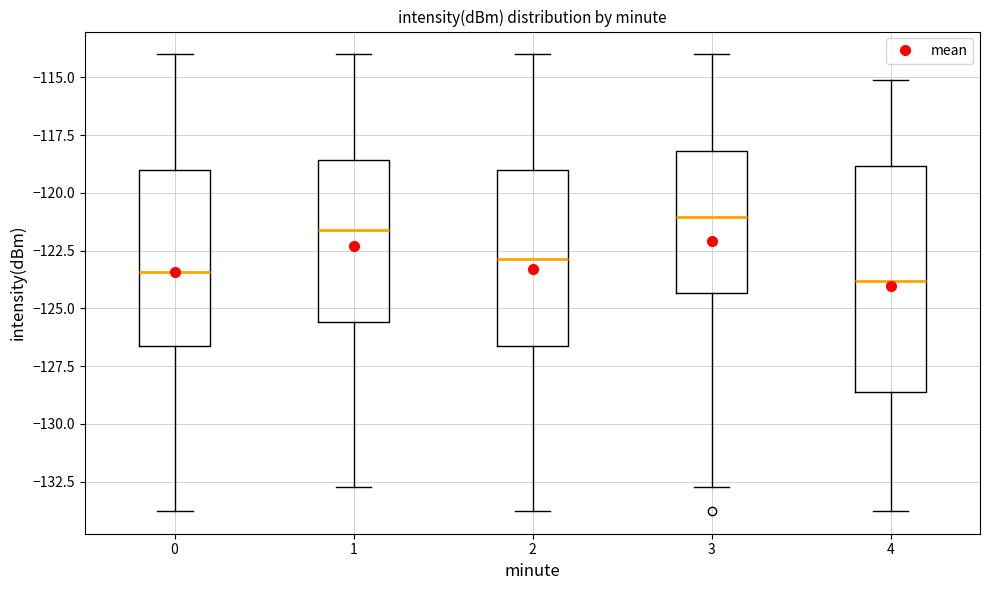

Reading left to right, transcribe this box plot: for each box, give where its median line is, the range the box spans, and where its two whiskers end, as read against the y-axis. The values are not printed on the chart, so give them approximately, as read against the axis.

0: median -123.5, box -126.5 to -119.0, whiskers -134.0 to -114.0
1: median -121.5, box -125.5 to -118.5, whiskers -132.5 to -114.0
2: median -123.0, box -126.5 to -119.0, whiskers -134.0 to -114.0
3: median -121.0, box -124.5 to -118.0, whiskers -132.5 to -114.0
4: median -124.0, box -128.5 to -119.0, whiskers -134.0 to -115.0